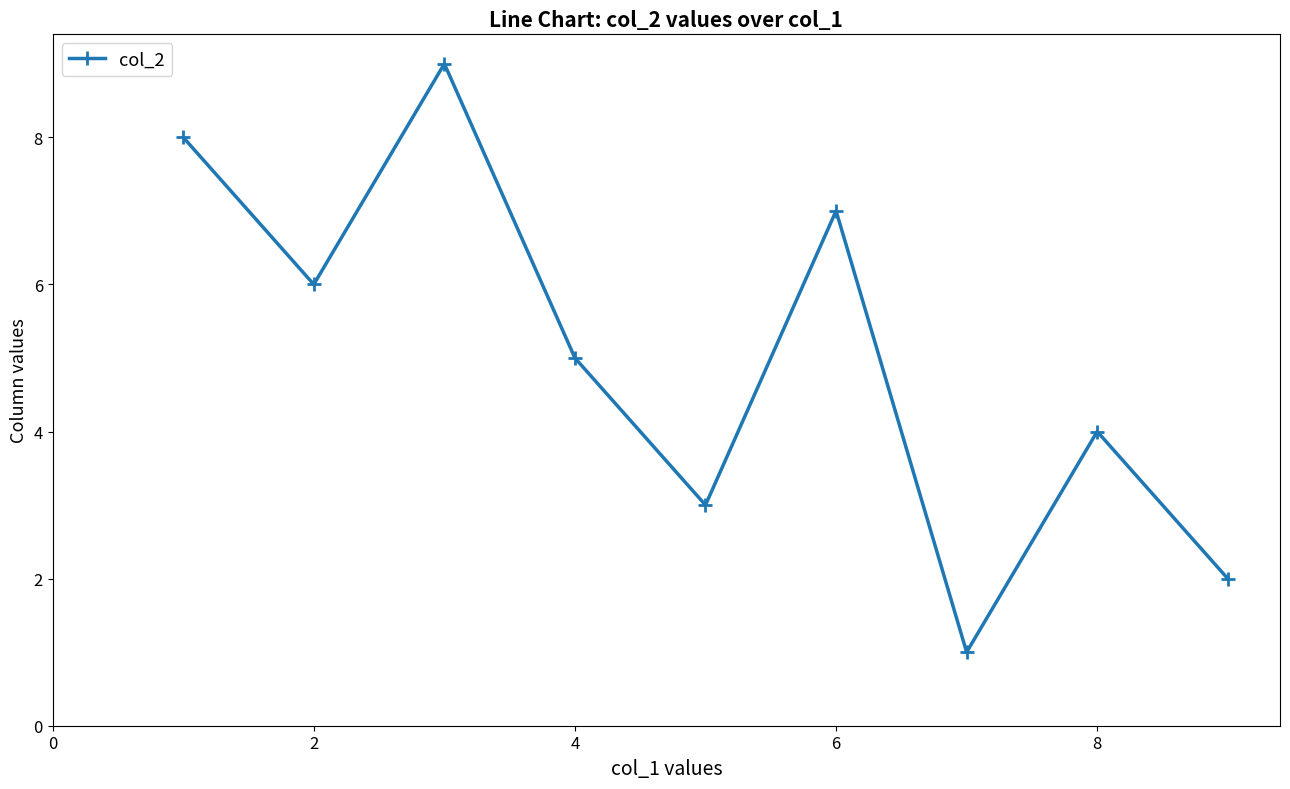

Reading right to left, list all the values displayed in this chart.

2	4	1	7	3	5	9	6	8